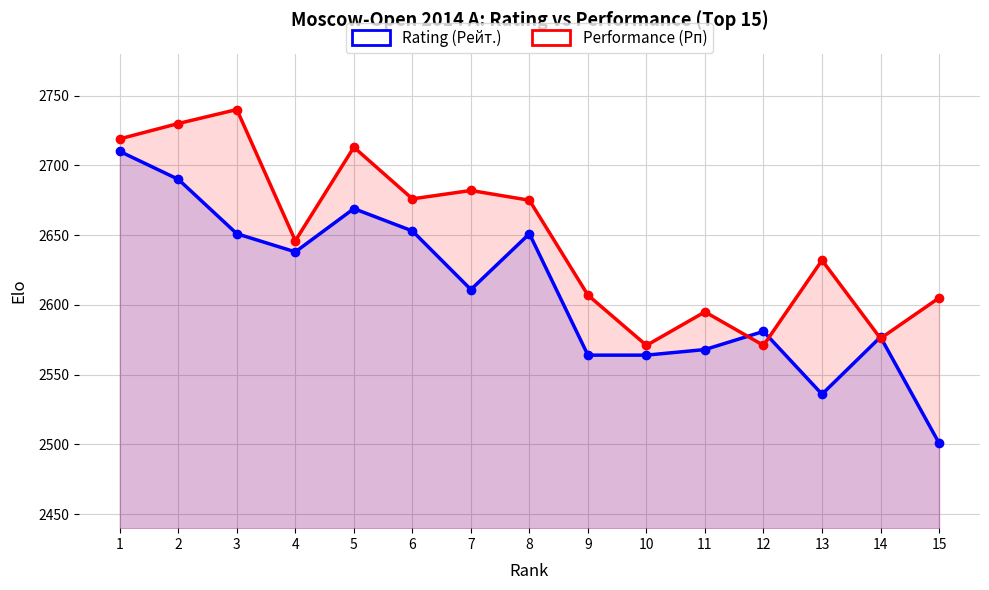

How many interior local valleys does the Performance (Рп) series have?

5